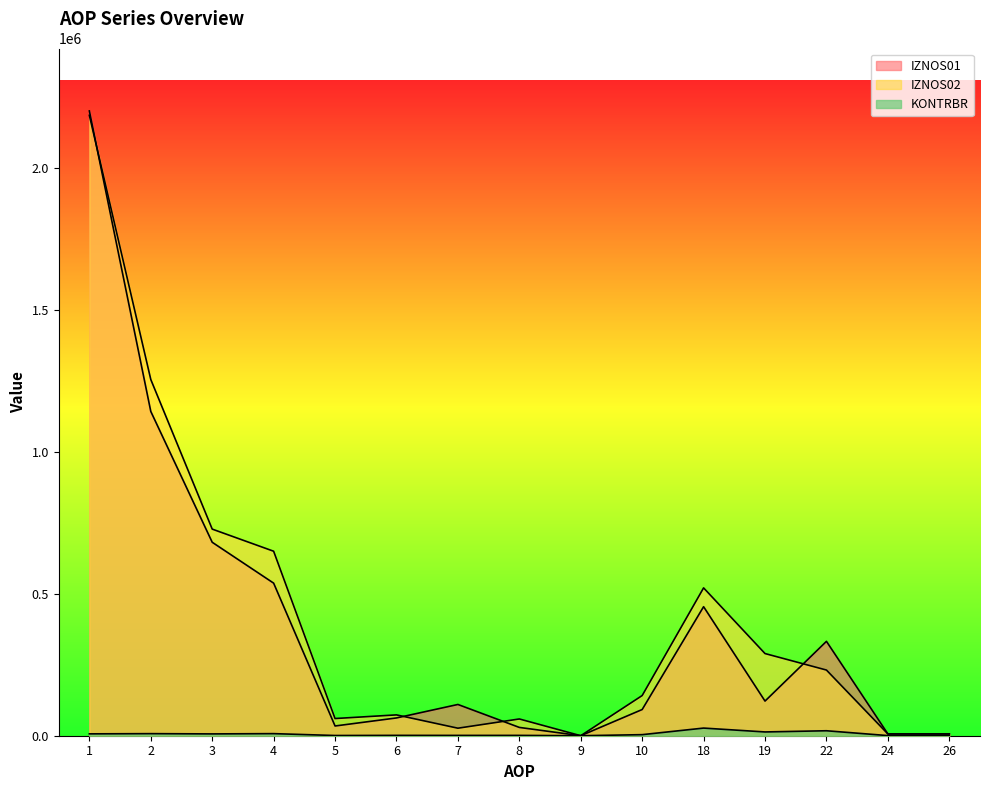

True or false: KONTRBR and IZNOS01 cross at least once.

False